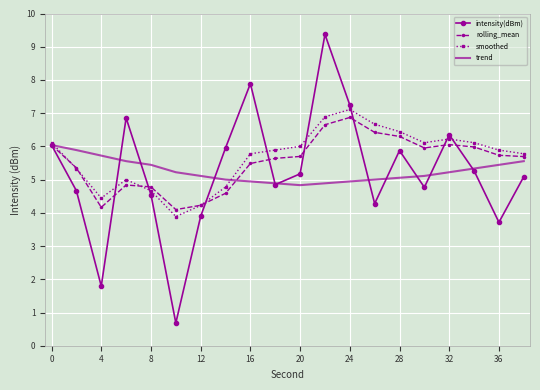

What is the smallest value displayed?

0.7